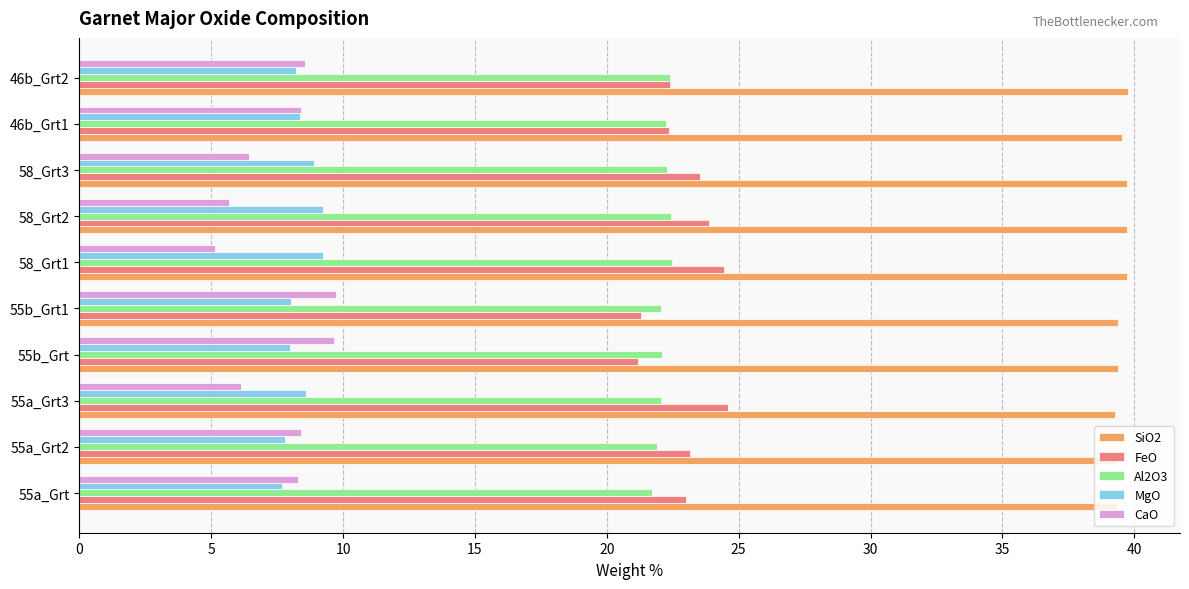

The value of FeO at 58_Grt3 is 23.5. True or false?

True